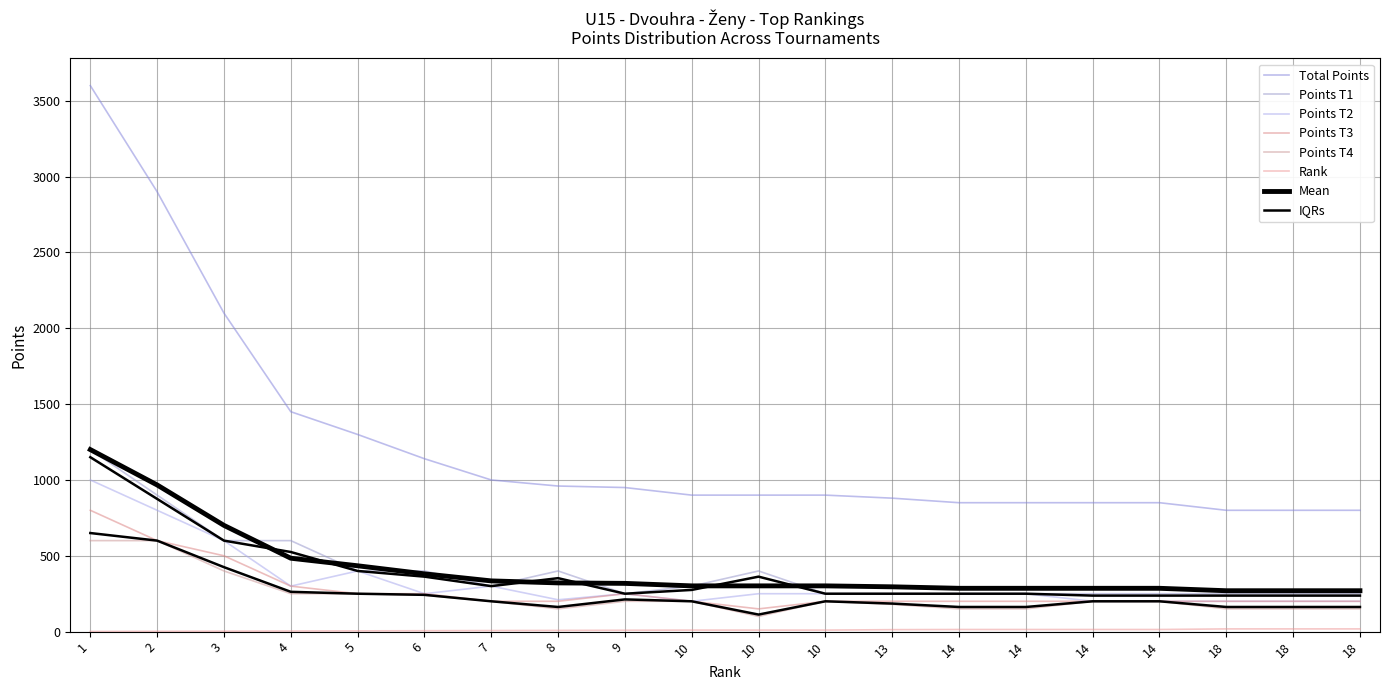

How many data points in Total Points are less than 900?

8